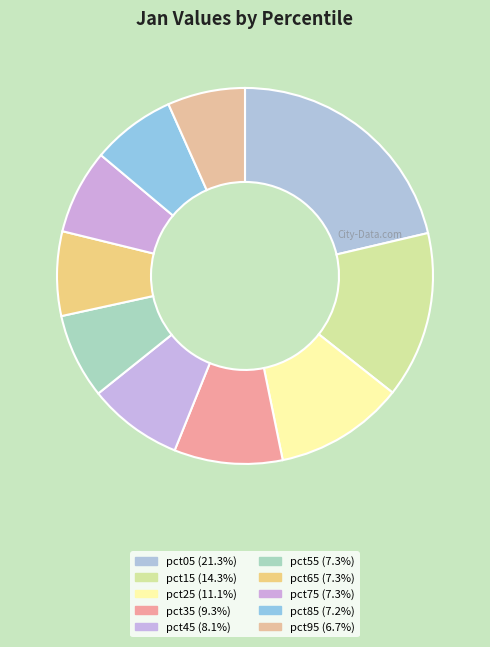

To the nearest percent, what is the average slice percentage?

10%